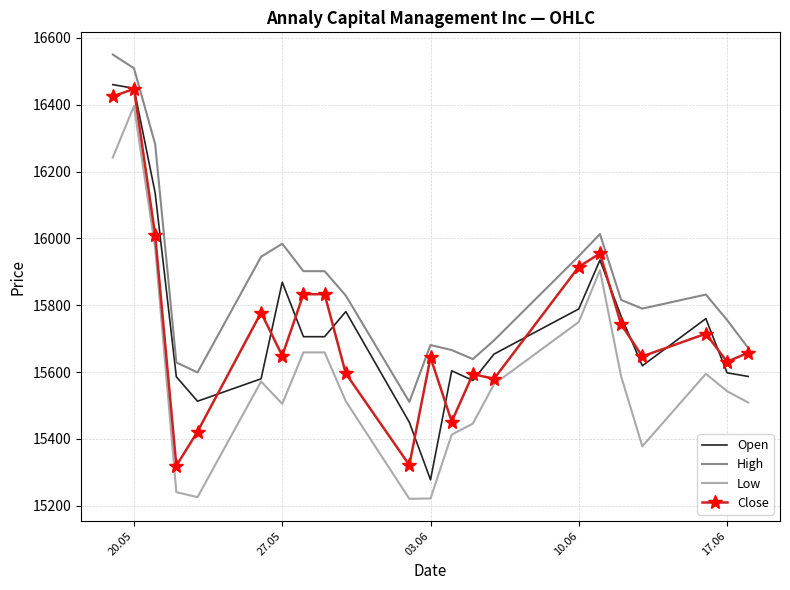

Which series has the largest total across all categories?

High